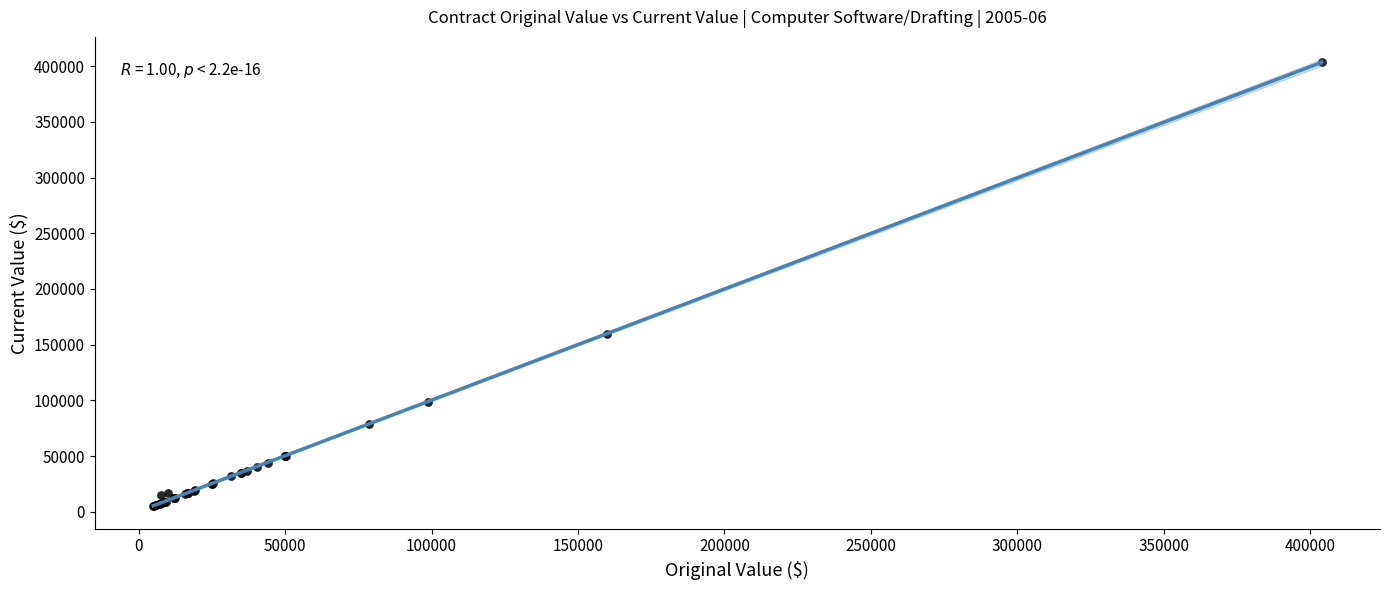

What Y value in the scatter plot is closest to 204407?

160000.0